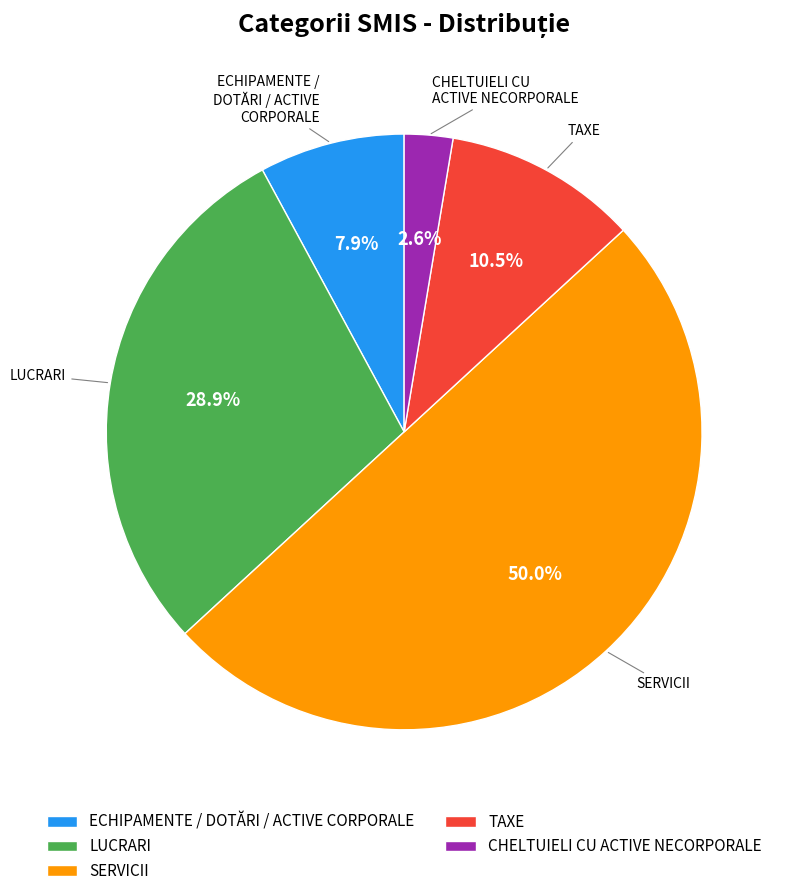

How many slices are in this pie chart?

5